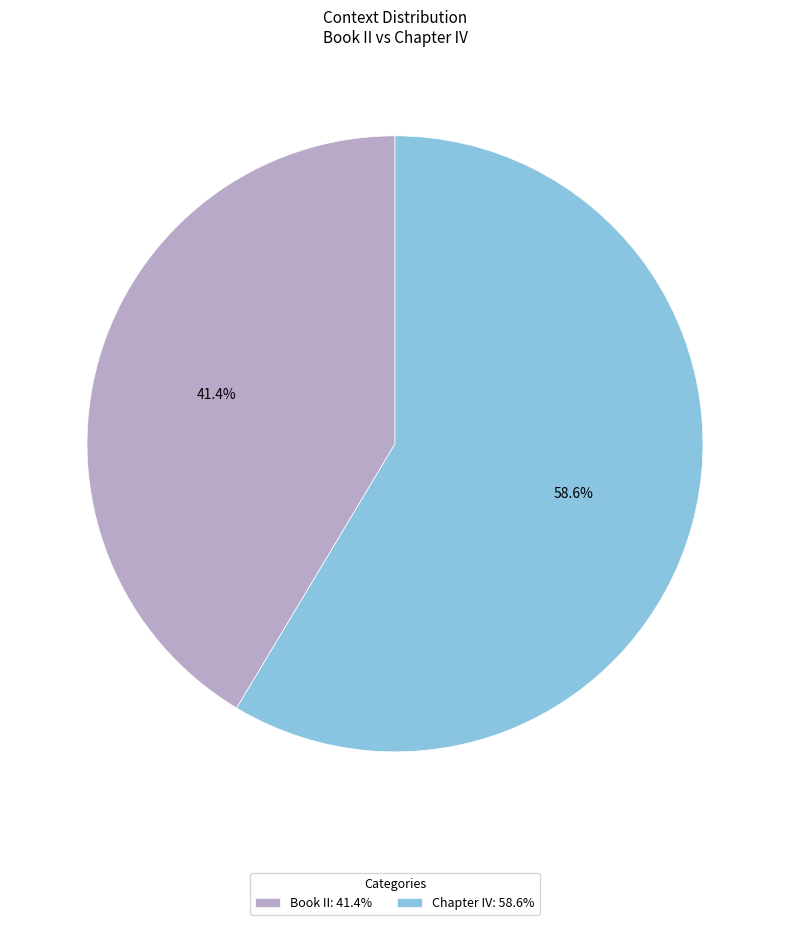

Which category has the smallest portion of the pie?

Book II